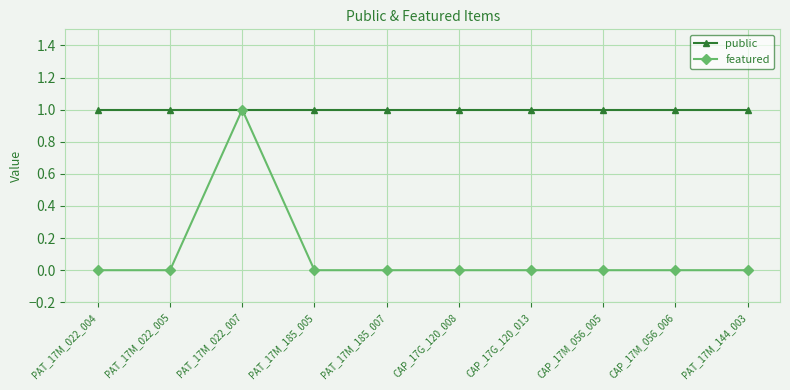

At PAT_17M_144_003, list the series in order from largest to smallest.

public, featured